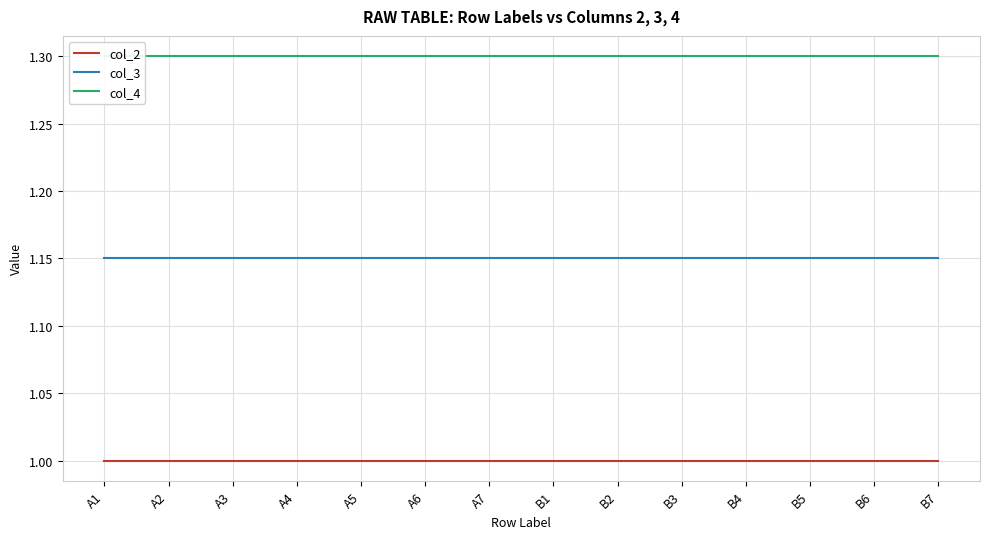

What is the lowest value of the col_2 series?

1.0